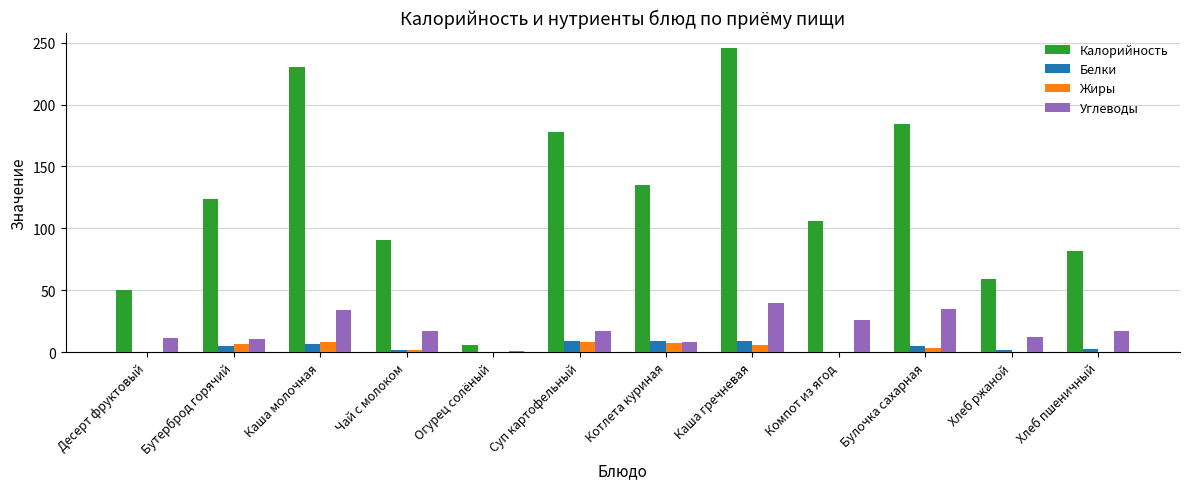

At which category is the sum across all series the highest?

Каша гречневая